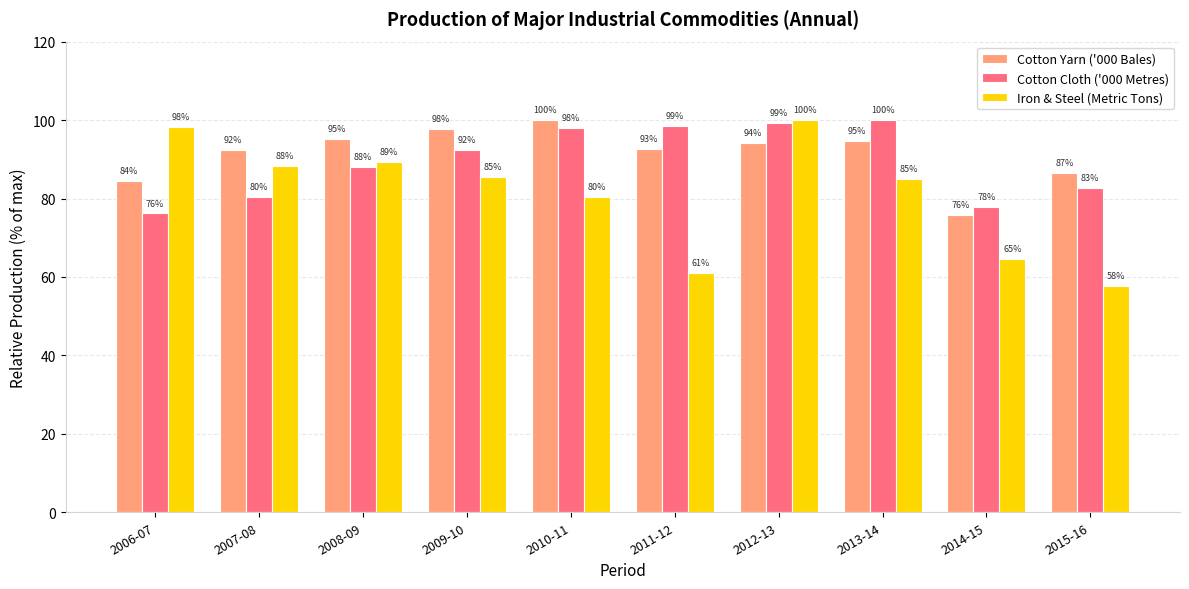

What is the total value across all series at 2009-10?

275.5